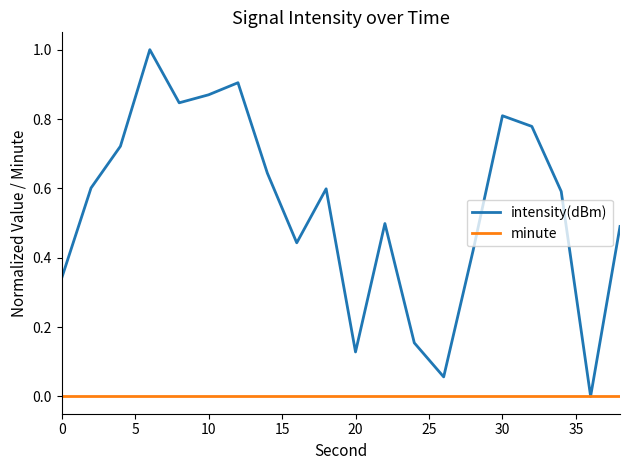

Which series has the widest spread of values?

intensity(dBm)